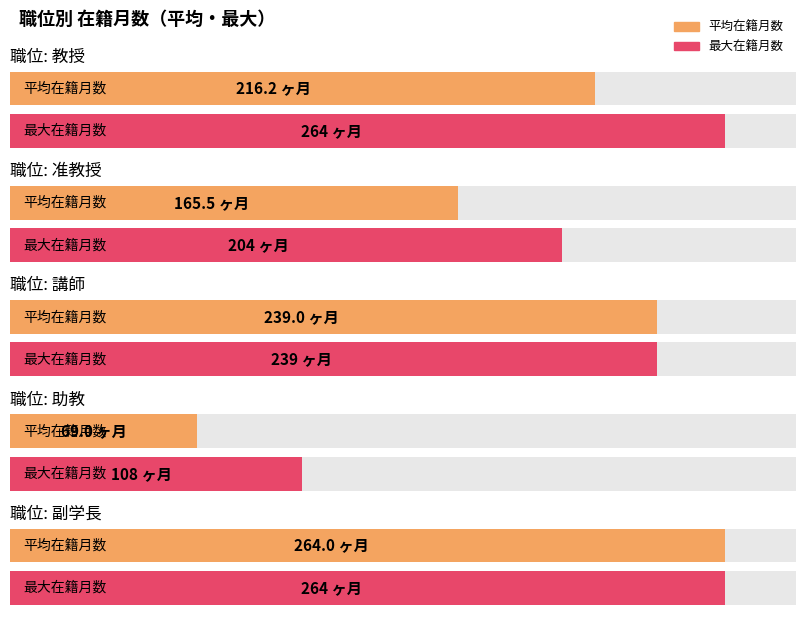

What is the value of the 在籍月数 bar at the 3rd from the left?

239.0